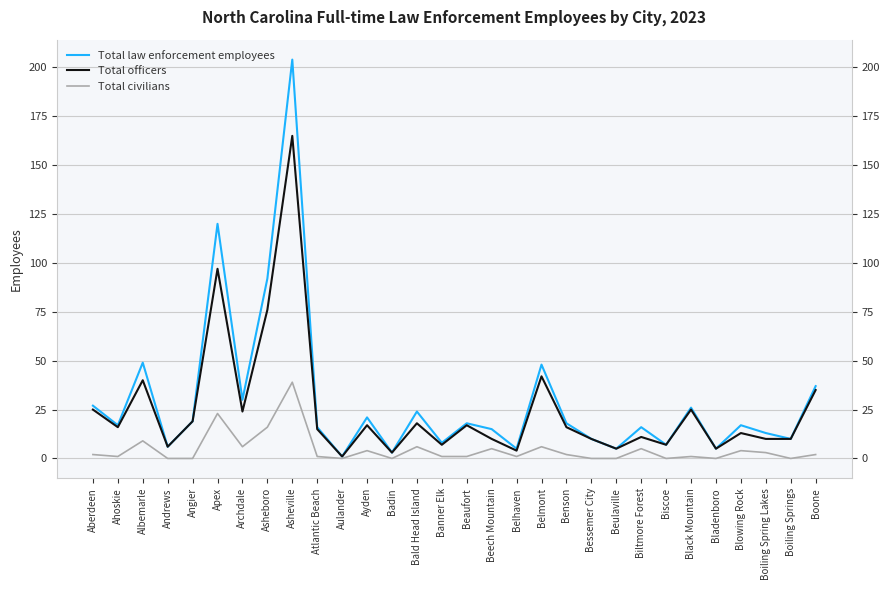

True or false: Total officers and Total law enforcement employees cross at least once.

False